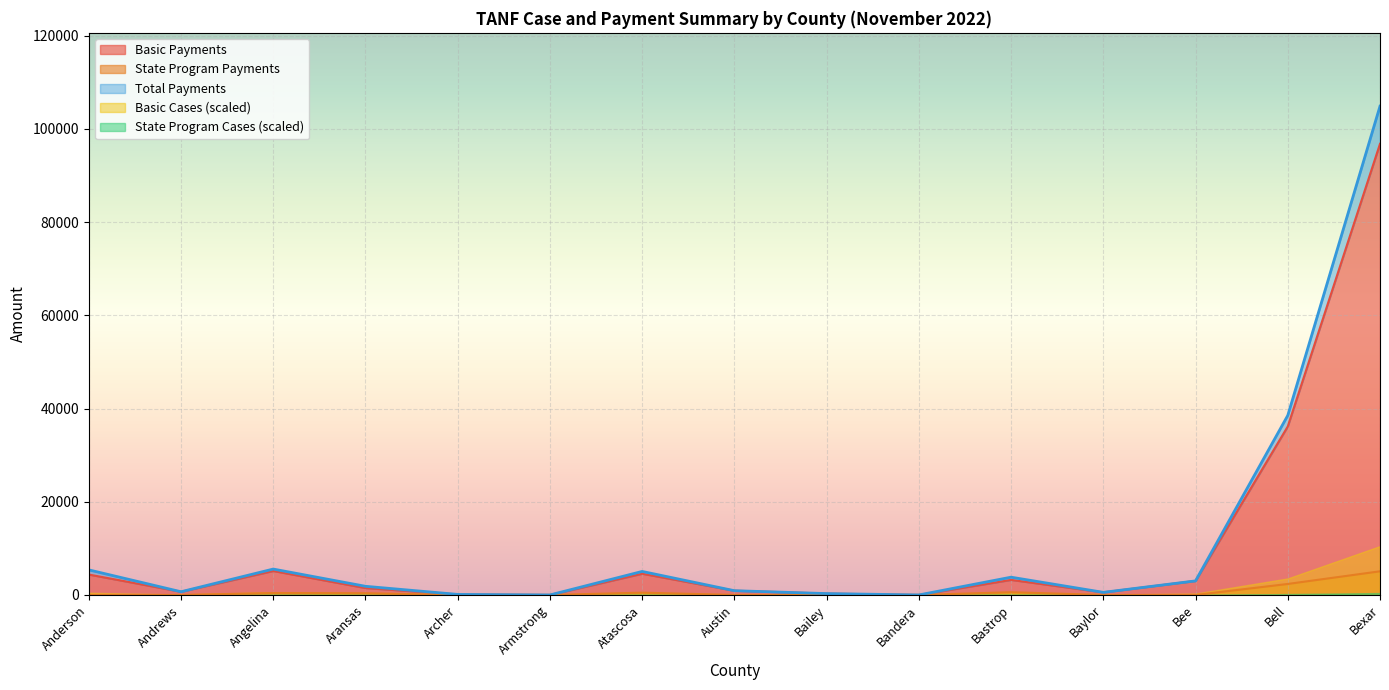

Rank the categories by State Program Cases value from lowest to highest.

Anderson, Andrews, Archer, Armstrong, Austin, Bailey, Bandera, Baylor, Bee, Aransas, Angelina, Atascosa, Bastrop, Bell, Bexar